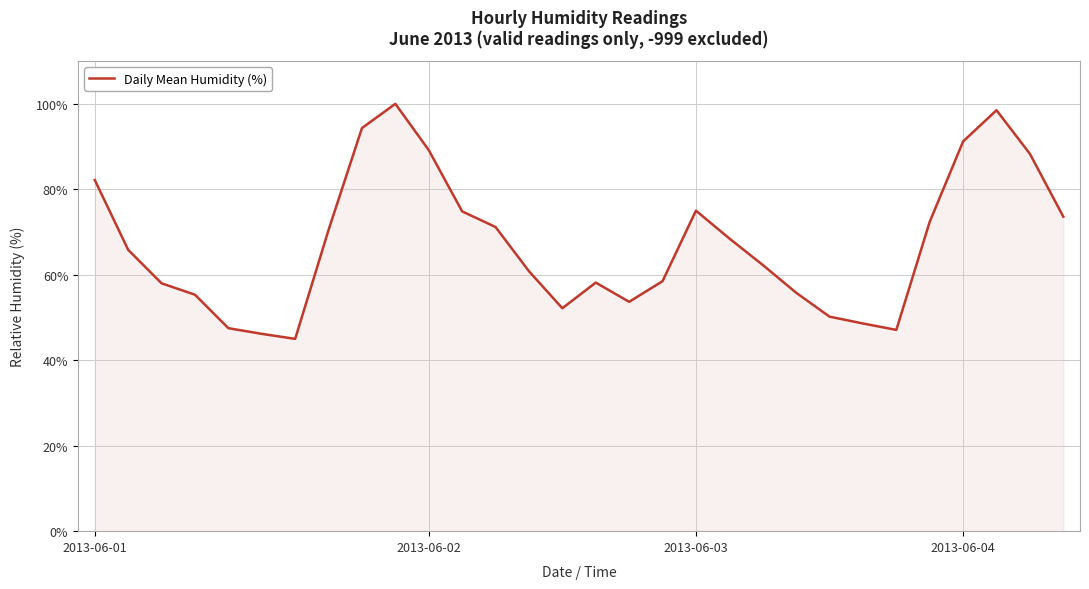

What is the minimum value shown in the chart?

45.0